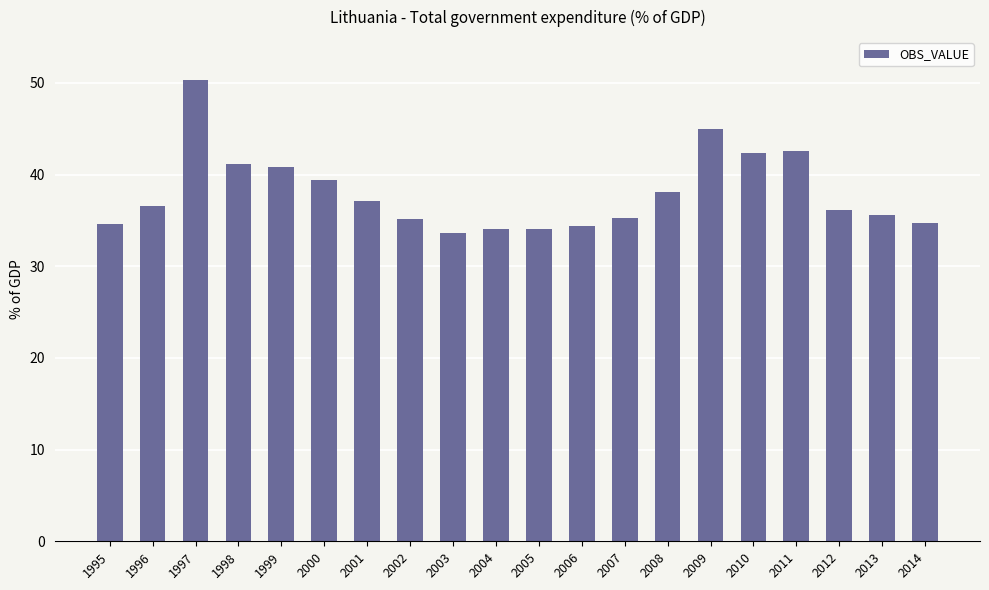

What is the value of the 4th bar from the left?

41.2